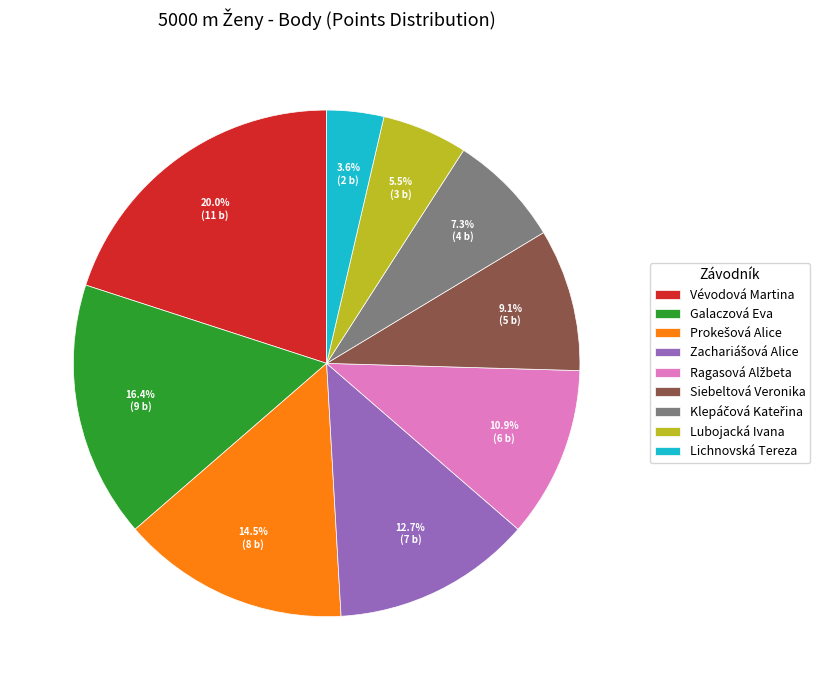

Is there any slice that represents more than half of the pie?

No